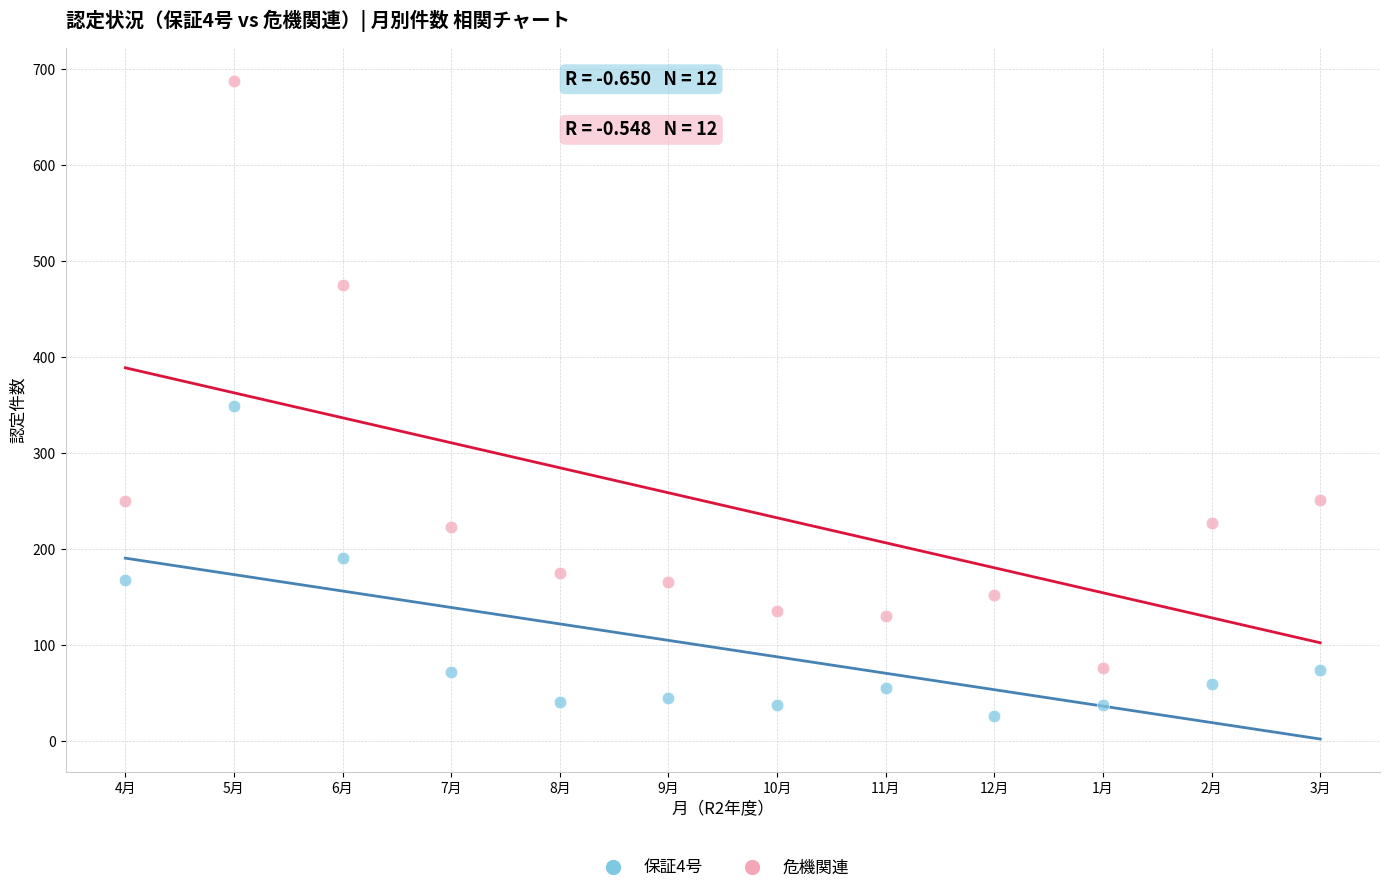

Which series reaches the minimum Y coordinate?

保証4号